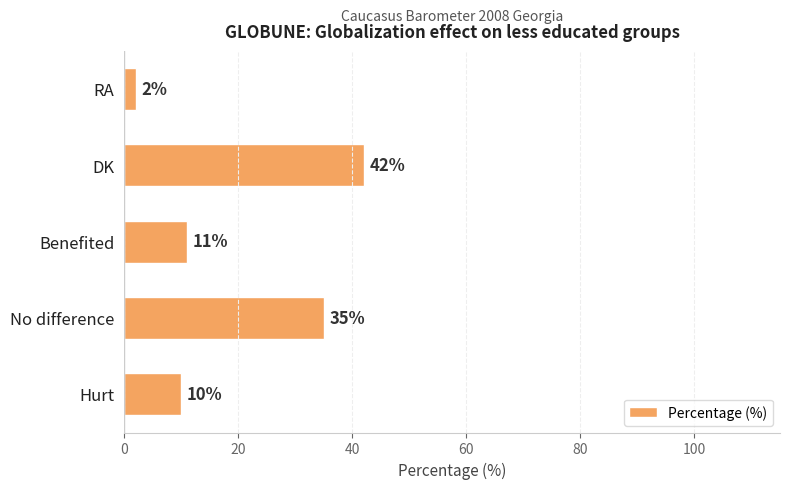

The chart shows a value of 10 at Hurt. True or false?

True